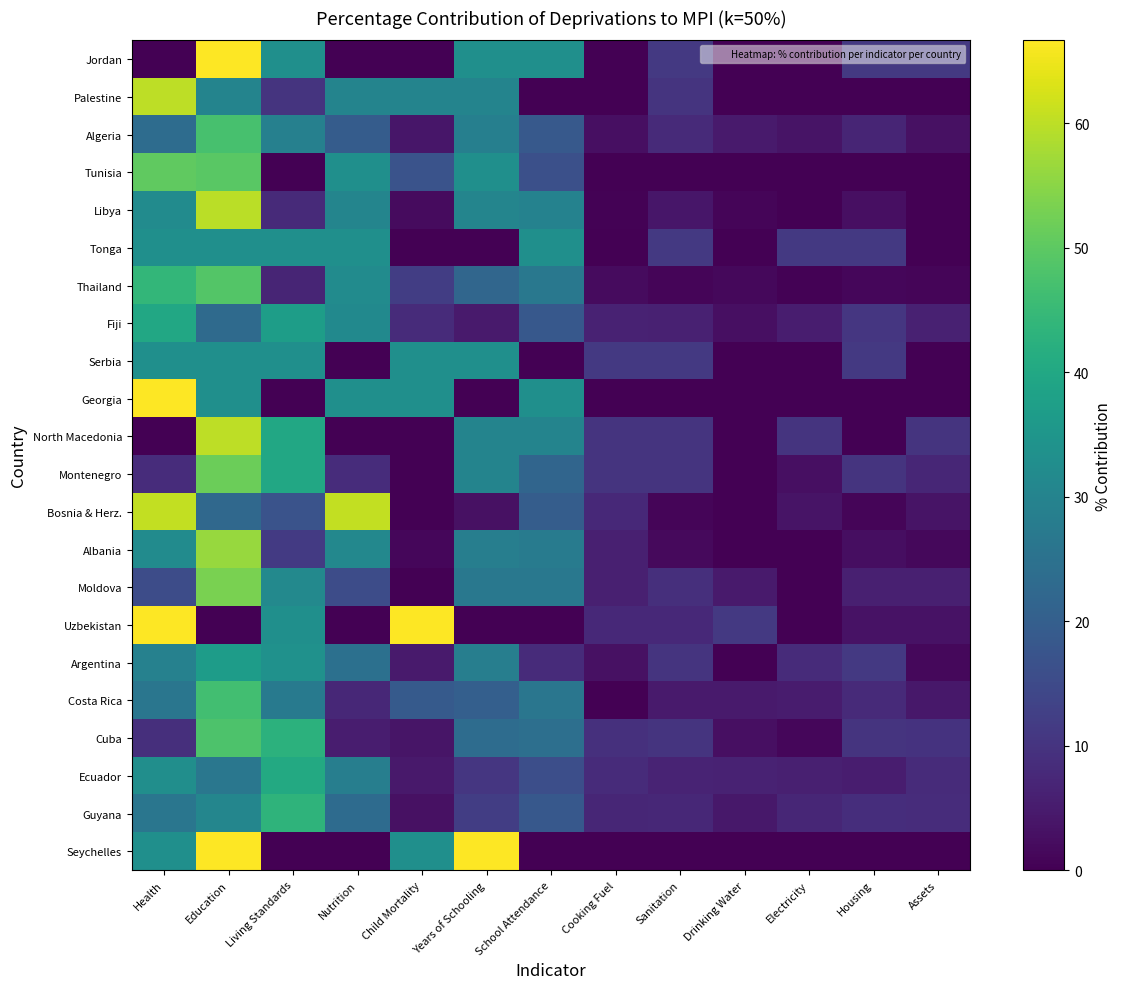

How many data points does each series have?

13